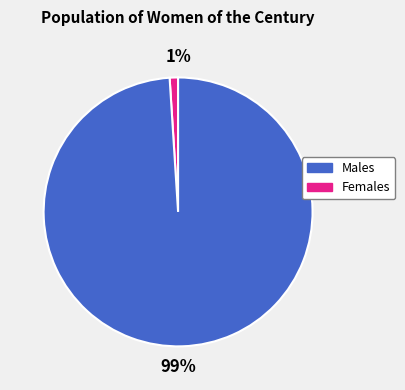

How many slices are in this pie chart?

2